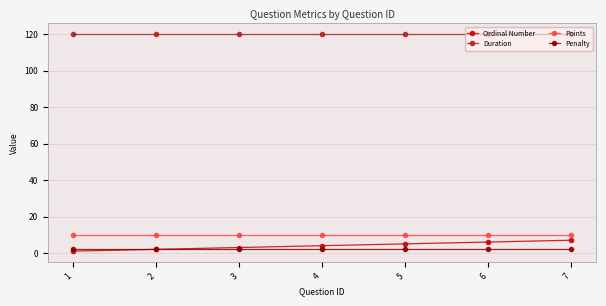

The Points series shows 10 at 3. True or false?

True